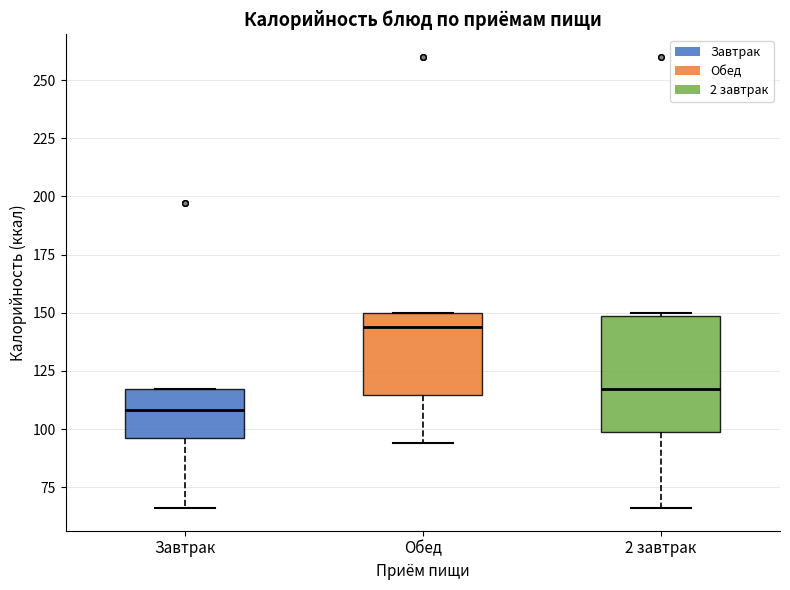

Which box has the lowest median line?

Завтрак